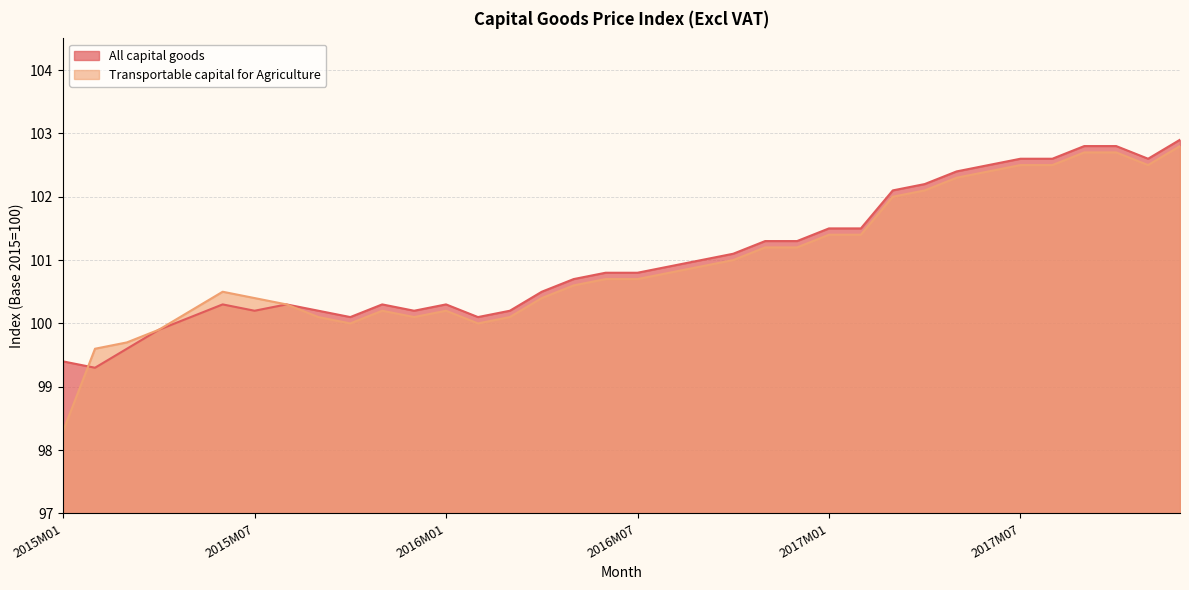

Which has a higher value, 2015M09 or 2017M08?

2017M08